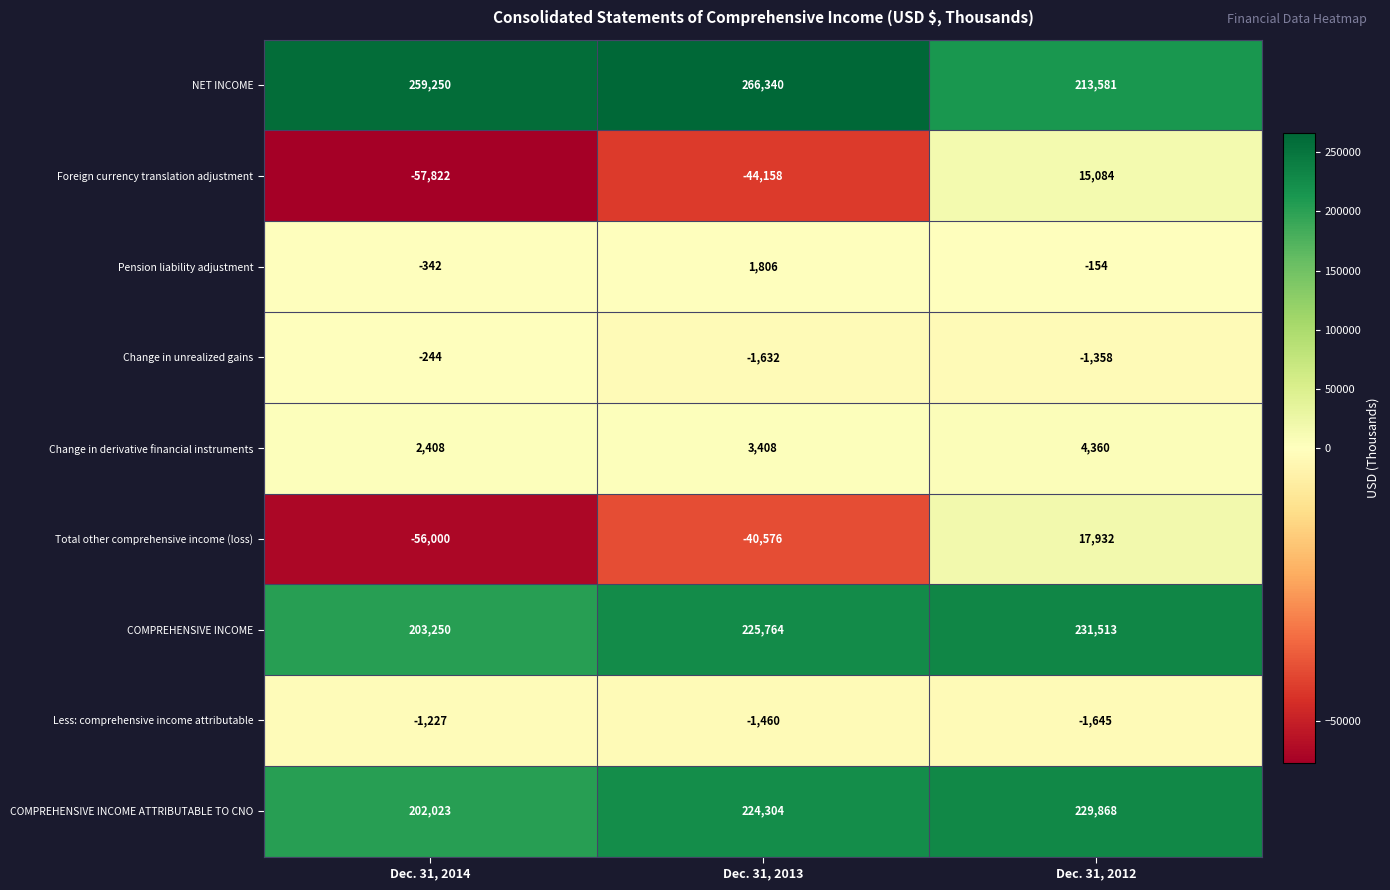

Which series has the largest total across all categories?

NET INCOME